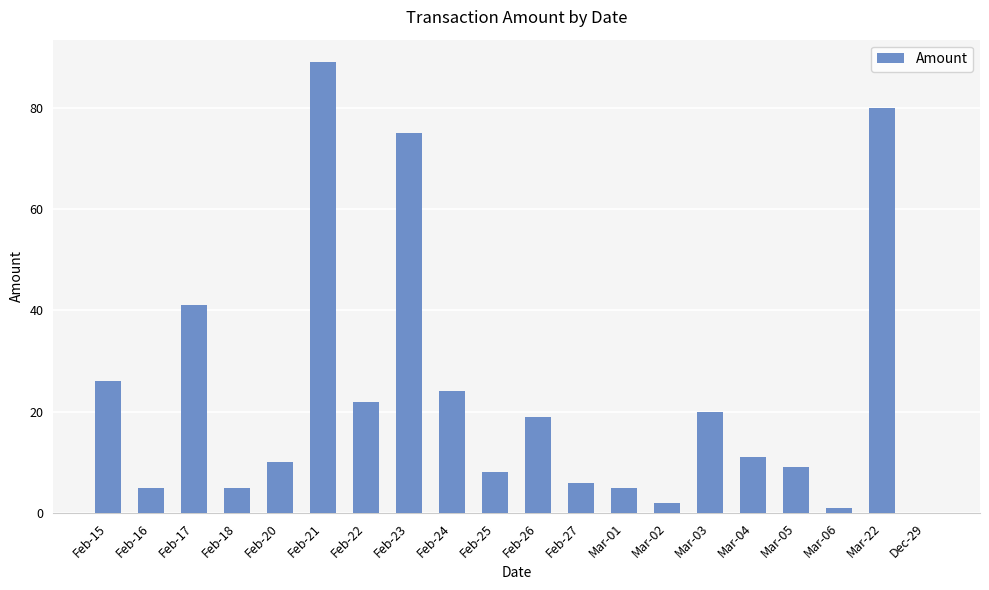

What is the difference between the values at Mar-02 and Feb-22?

20.0